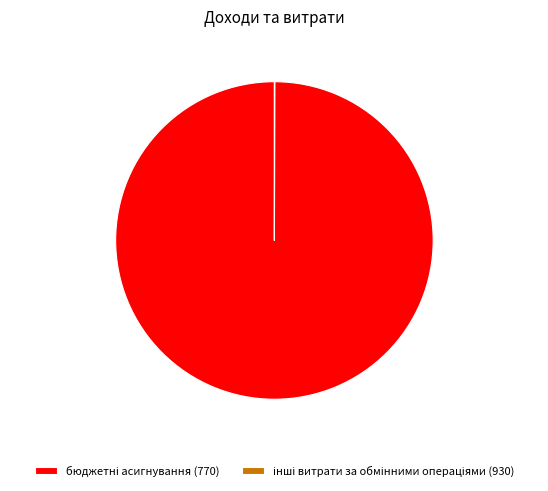

How many slices are in this pie chart?

2